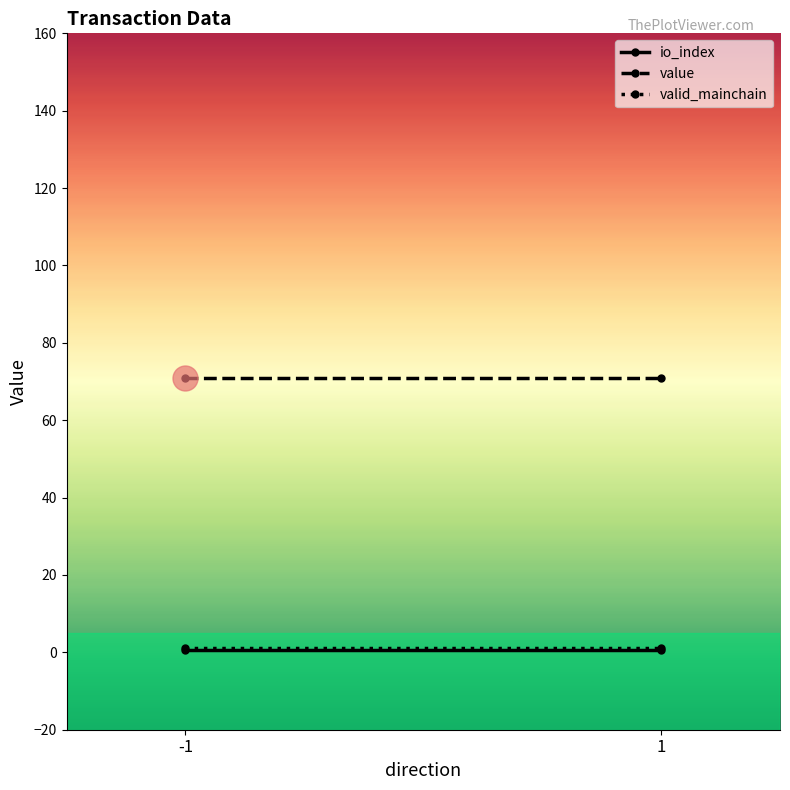

Read the valid_mainchain value at 1.

1.0